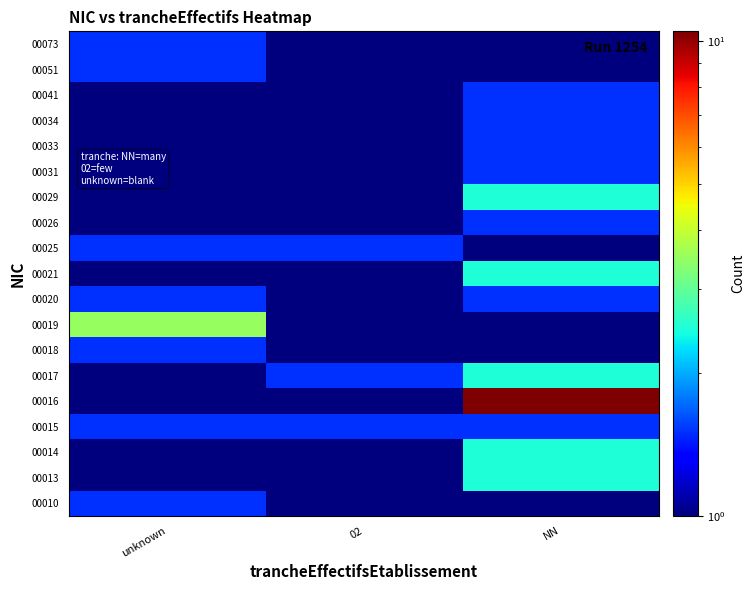

Reading left to right, transcribe all the data shown in this chart.

00010: unknown=1.5	02=0.5	NN=0.5
00013: unknown=0.5	02=0.5	NN=2.5
00014: unknown=0.5	02=0.5	NN=2.5
00015: unknown=1.5	02=1.5	NN=1.5
00016: unknown=0.5	02=0.5	NN=10.5
00017: unknown=0.5	02=1.5	NN=2.5
00018: unknown=1.5	02=0.5	NN=0.5
00019: unknown=3.5	02=0.5	NN=0.5
00020: unknown=1.5	02=0.5	NN=1.5
00021: unknown=0.5	02=0.5	NN=2.5
00025: unknown=1.5	02=1.5	NN=0.5
00026: unknown=0.5	02=0.5	NN=1.5
00029: unknown=0.5	02=0.5	NN=2.5
00031: unknown=0.5	02=0.5	NN=1.5
00033: unknown=0.5	02=0.5	NN=1.5
00034: unknown=0.5	02=0.5	NN=1.5
00041: unknown=0.5	02=0.5	NN=1.5
00051: unknown=1.5	02=0.5	NN=0.5
00073: unknown=1.5	02=0.5	NN=0.5